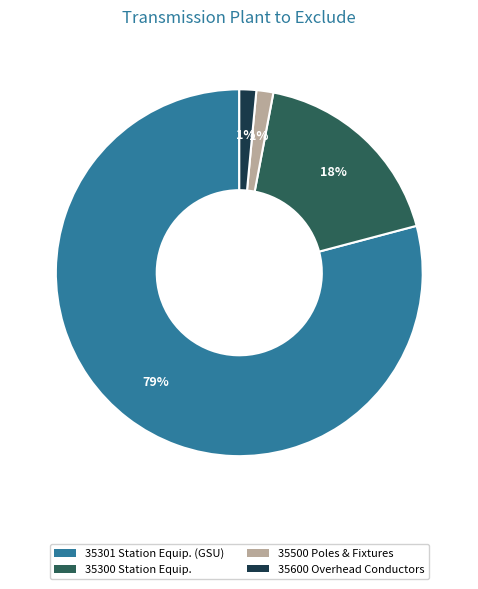

Count the number of slices in the pie.

4